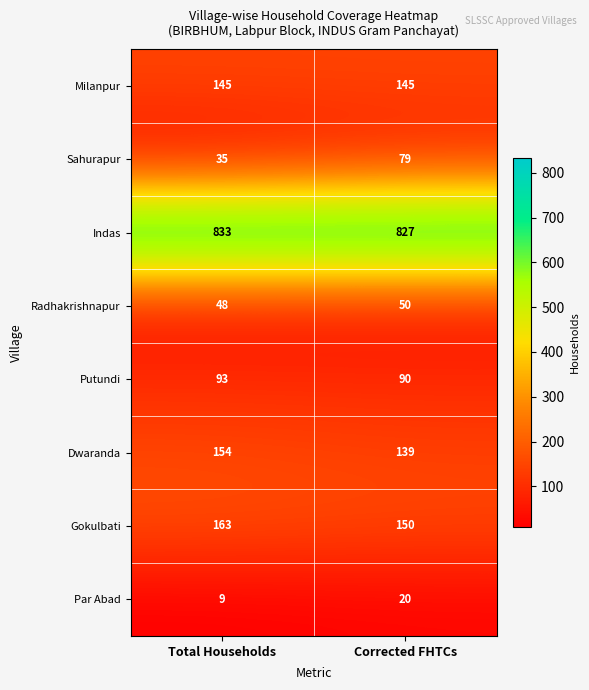

What value does the Milanpur series have at Total Households?

145